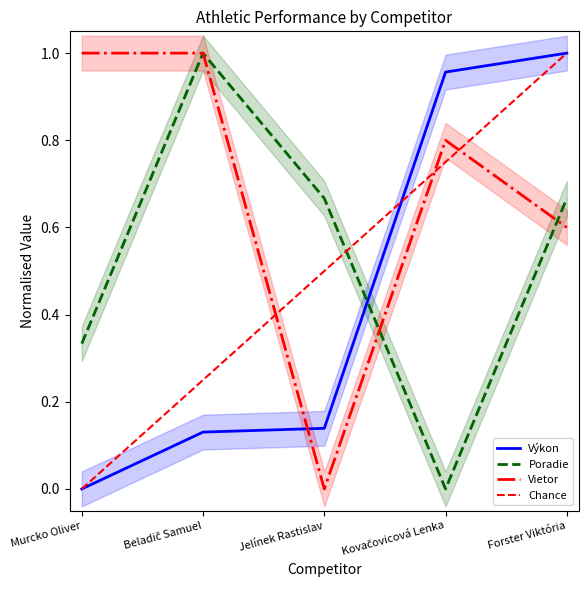

The value of Poradie at Murcko Oliver is 0.3. True or false?

True